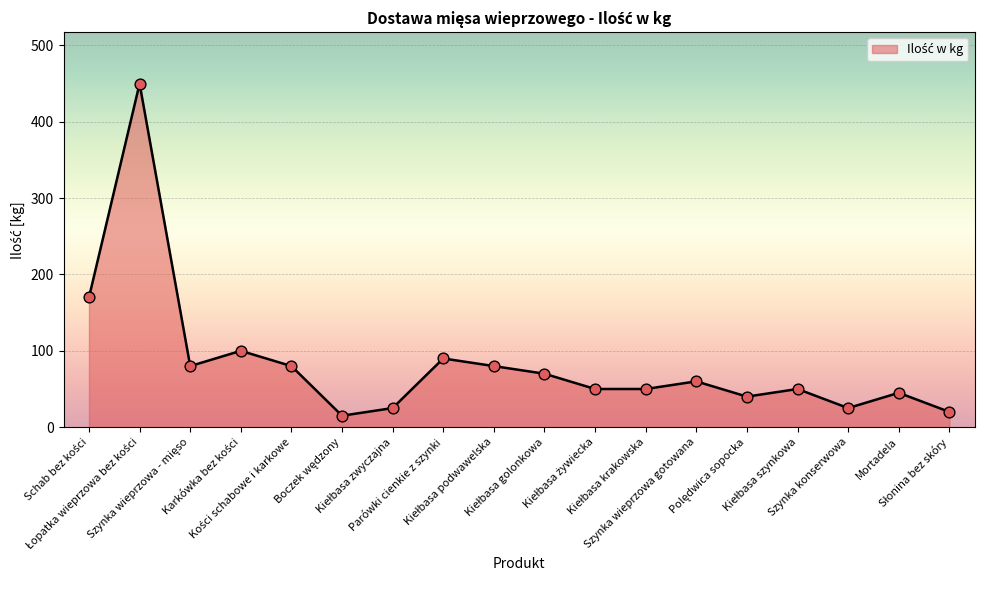

What is the difference between the maximum and minimum values?

435